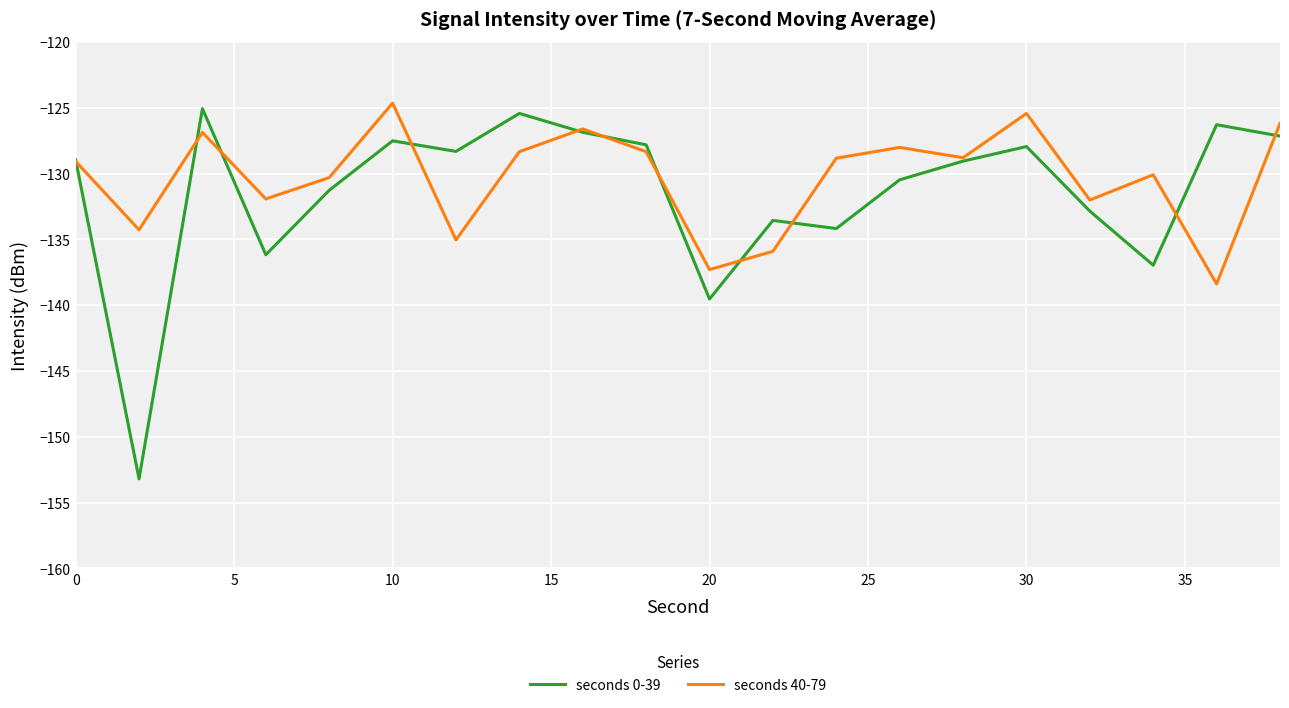

What is the lowest value of the seconds 0-39 series?

-153.2